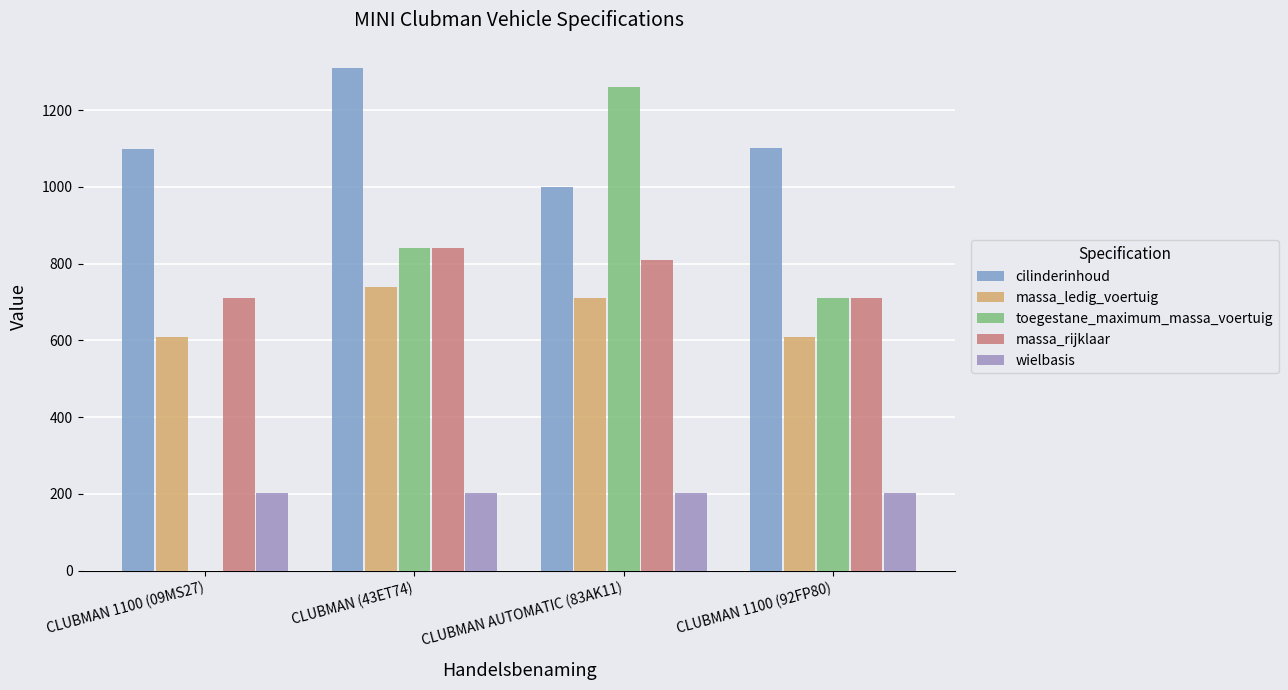

What is the maximum value for wielbasis?

203